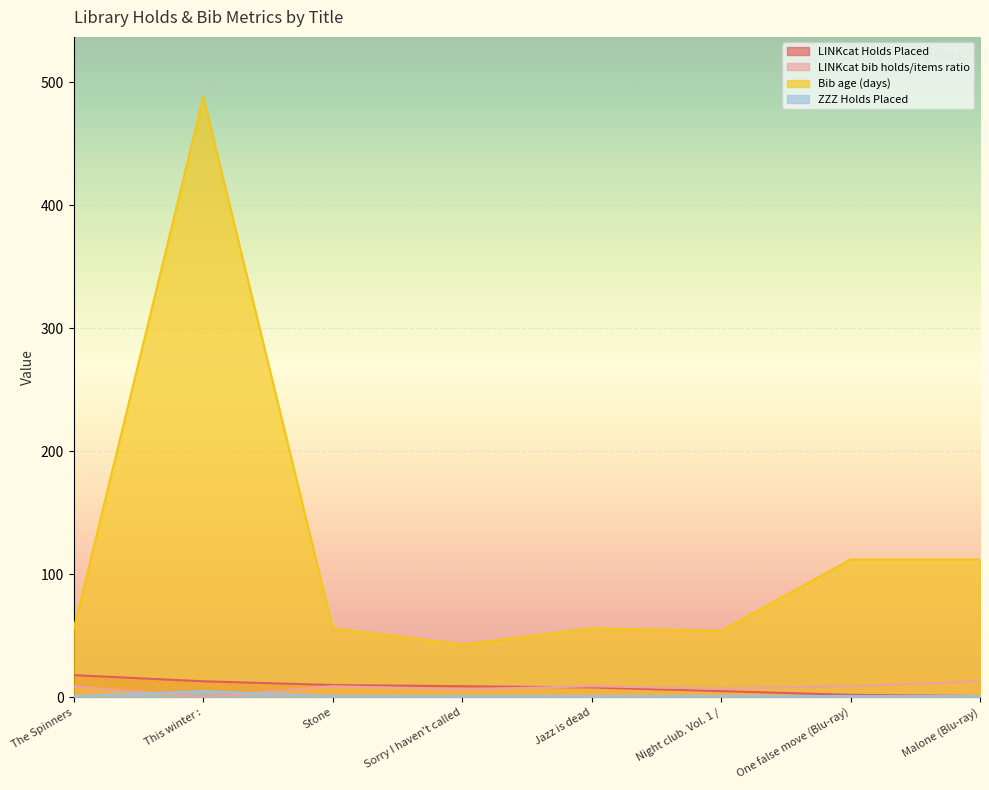

At which category is the sum across all series the highest?

This winter :